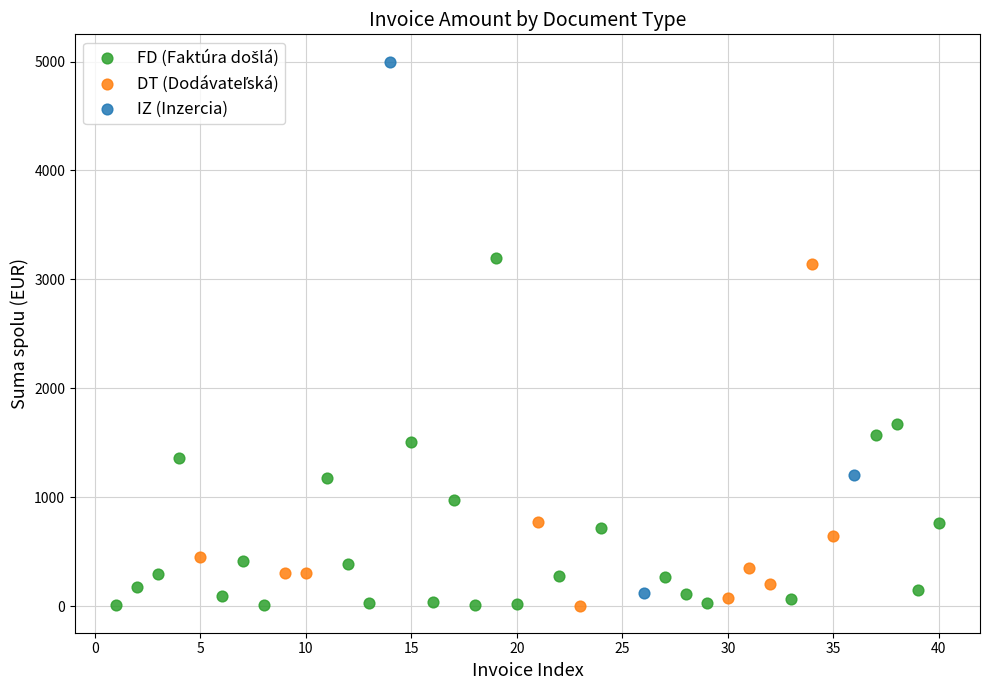

Which series has the widest spread of Y values?

IZ (Inzercia)